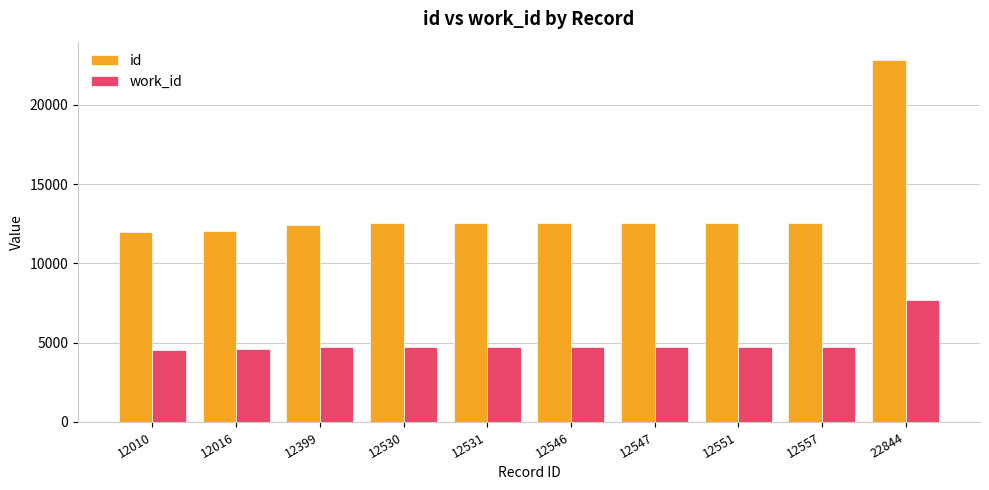

At which category is the sum across all series the highest?

22844